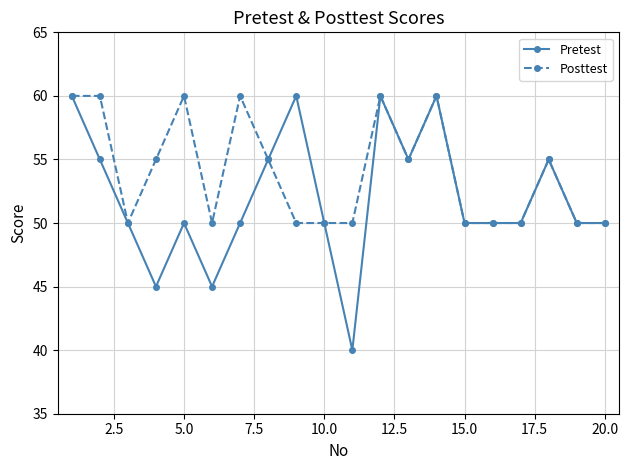

What is the value of the Pretest point at the 20th from the left?

50